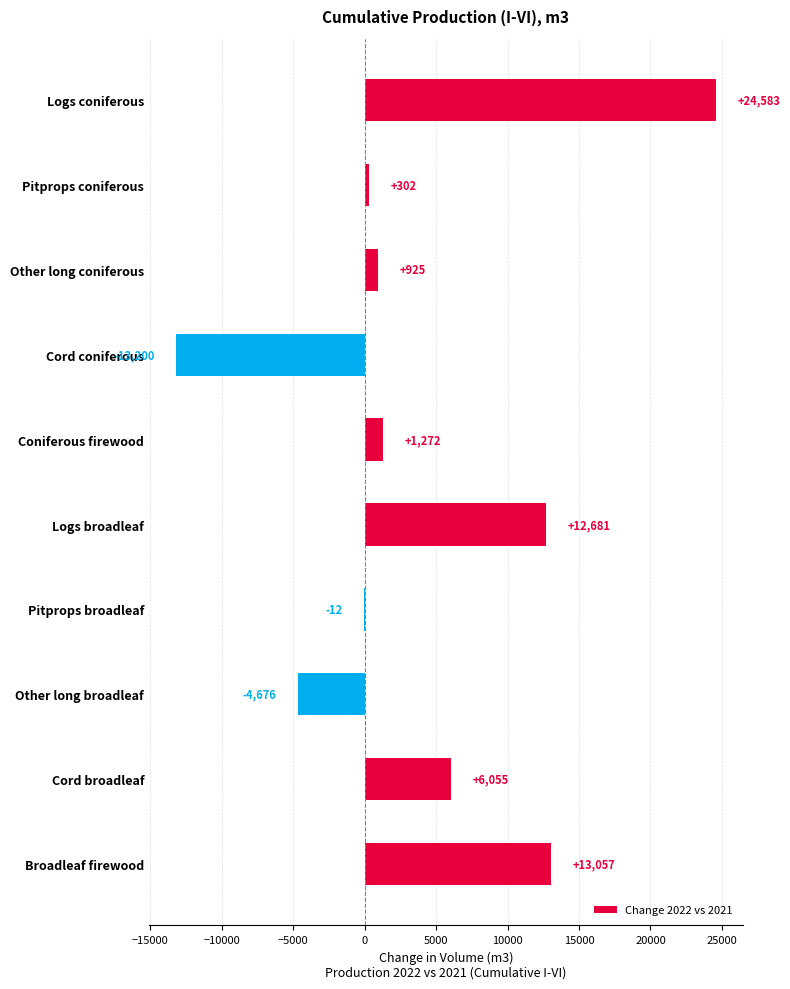

Is it true that the value at Cord broadleaf is 6055.1?

True